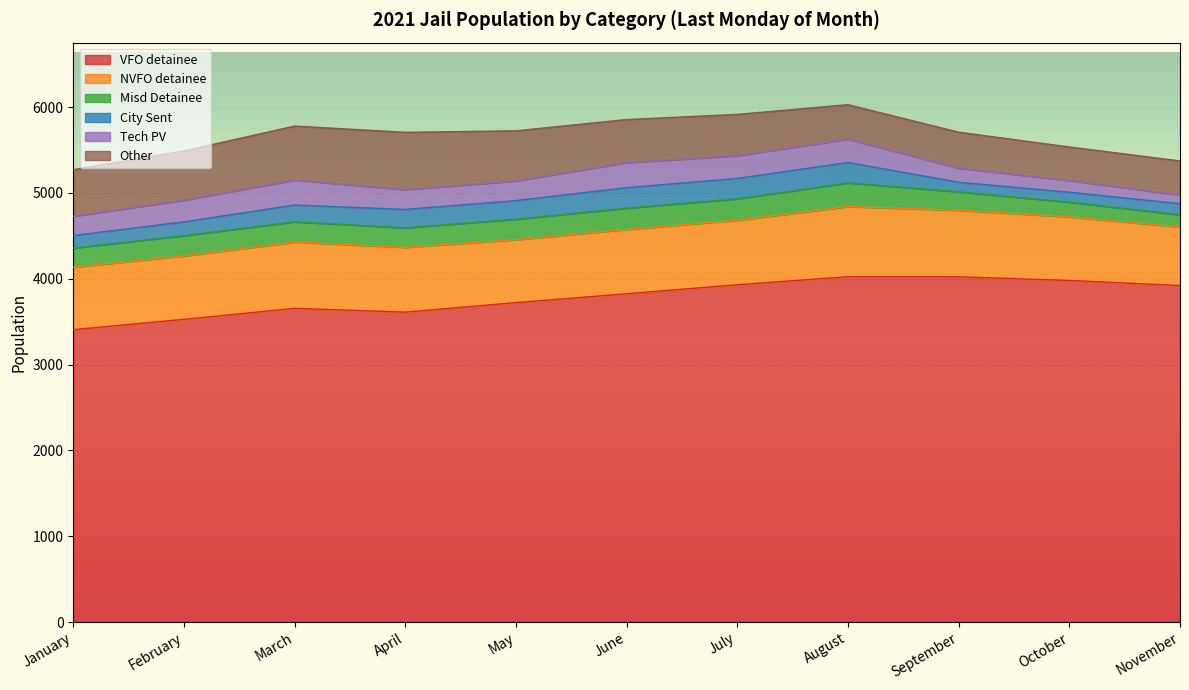

What is the difference between the maximum and second lowest values in the Other series?

271